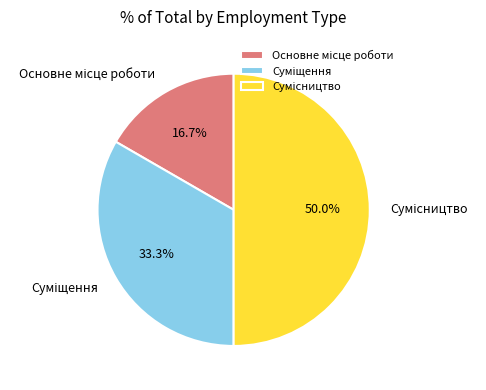

What is the largest slice in the pie chart?

Сумісництво